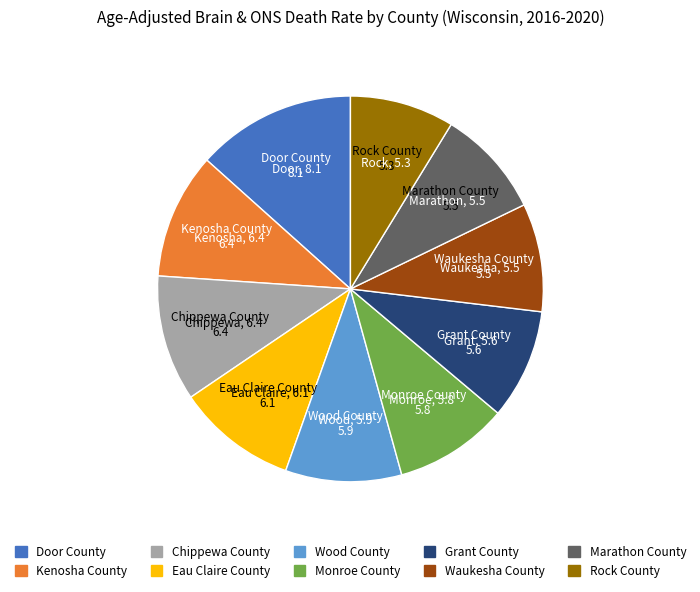

The Rock County slice represents 19% of the pie. True or false?

False